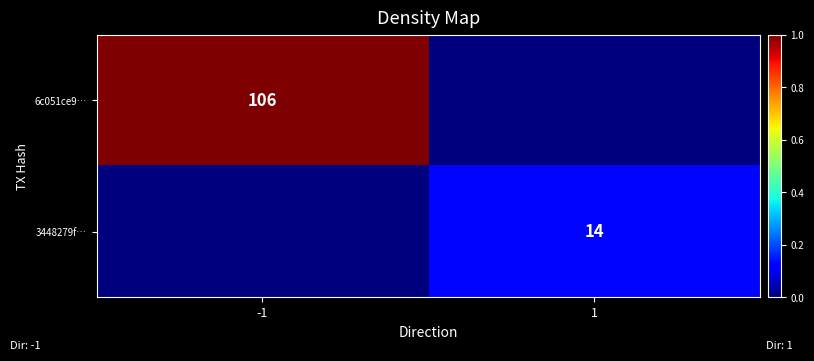

Is the value of 3448279f… at 1 greater than the value of 6c051ce9… at -1?

No